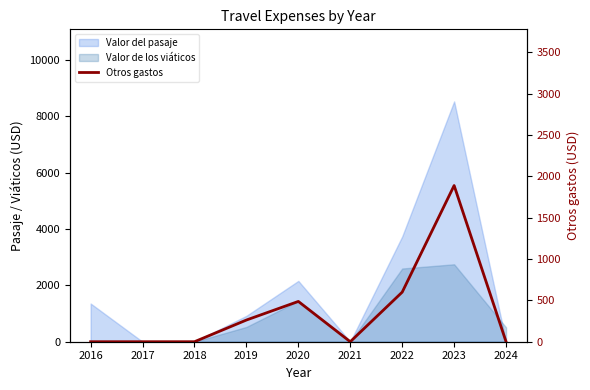

The value at 2023 is 1890.0. True or false?

True